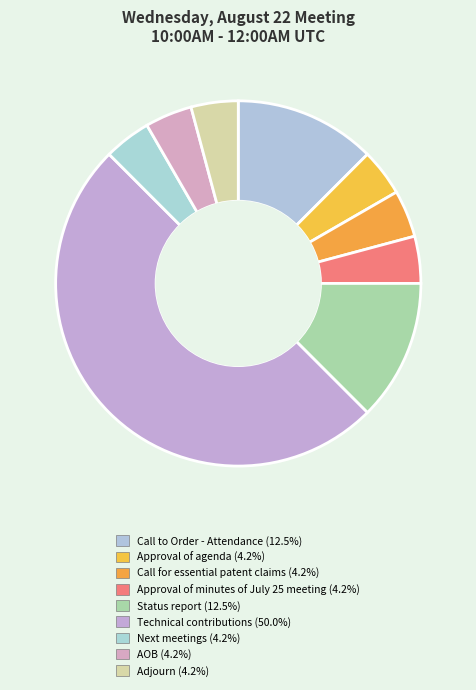

Is there any slice that represents more than half of the pie?

No